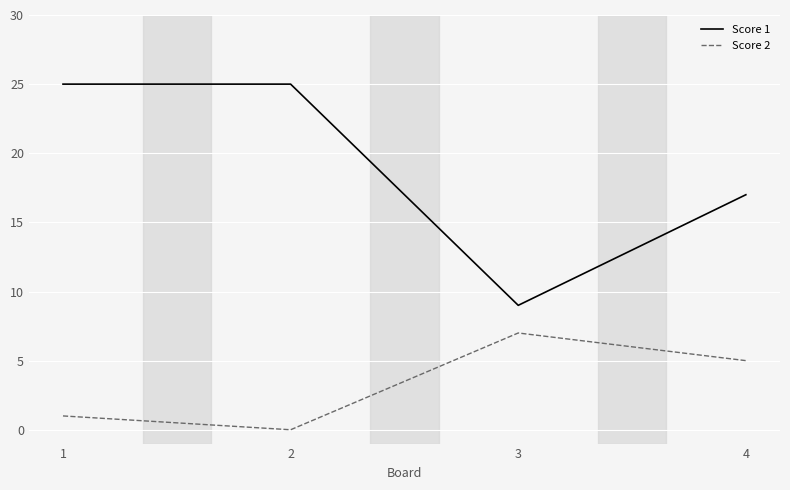

True or false: Score 2 has more than 1 interior local peaks.

False